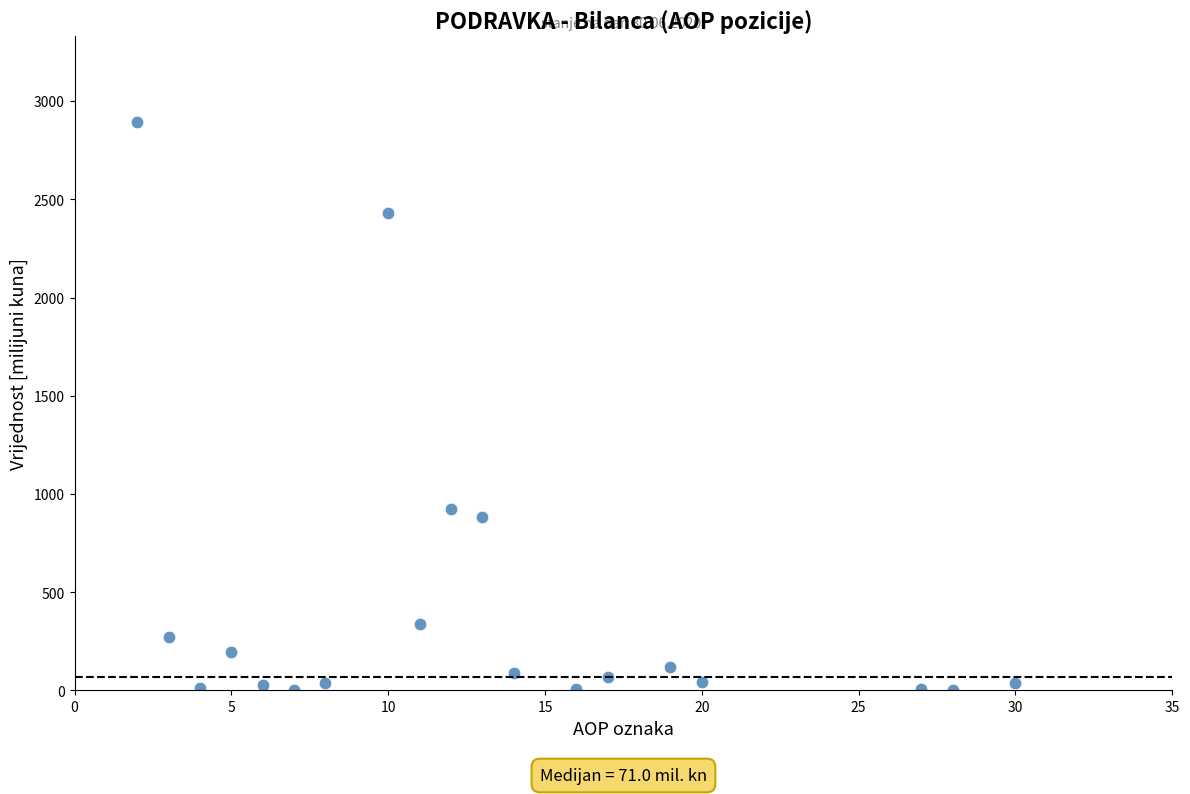

What is the range of X values (max minus min)?

28.0